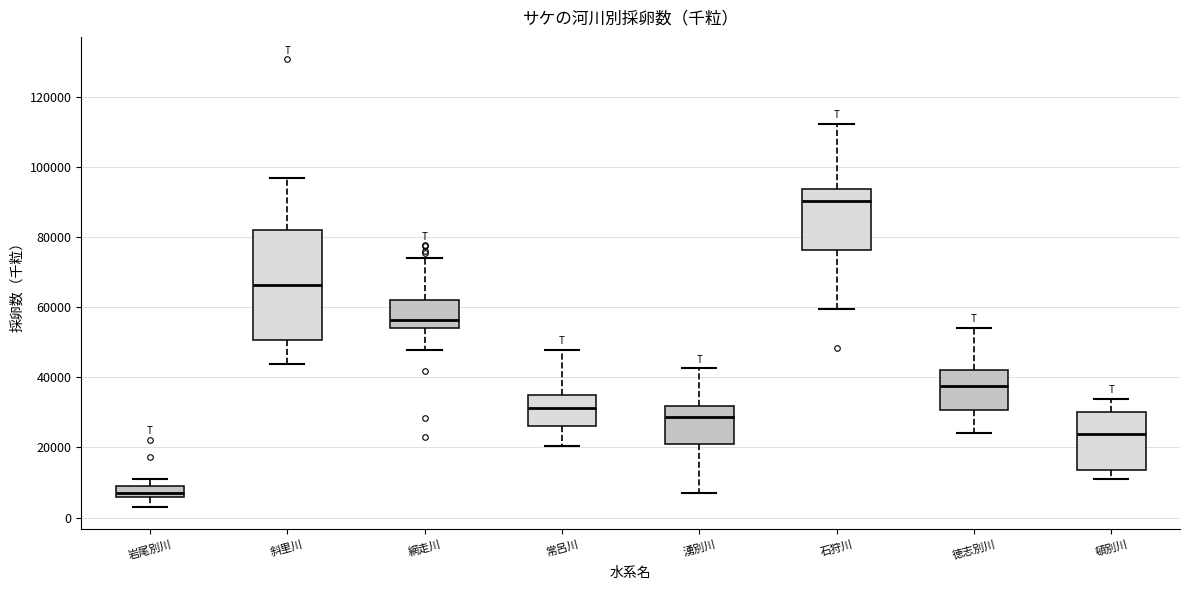

Comparing the boxes themselves (not the whiskers), which one is the tallest?

斜里川